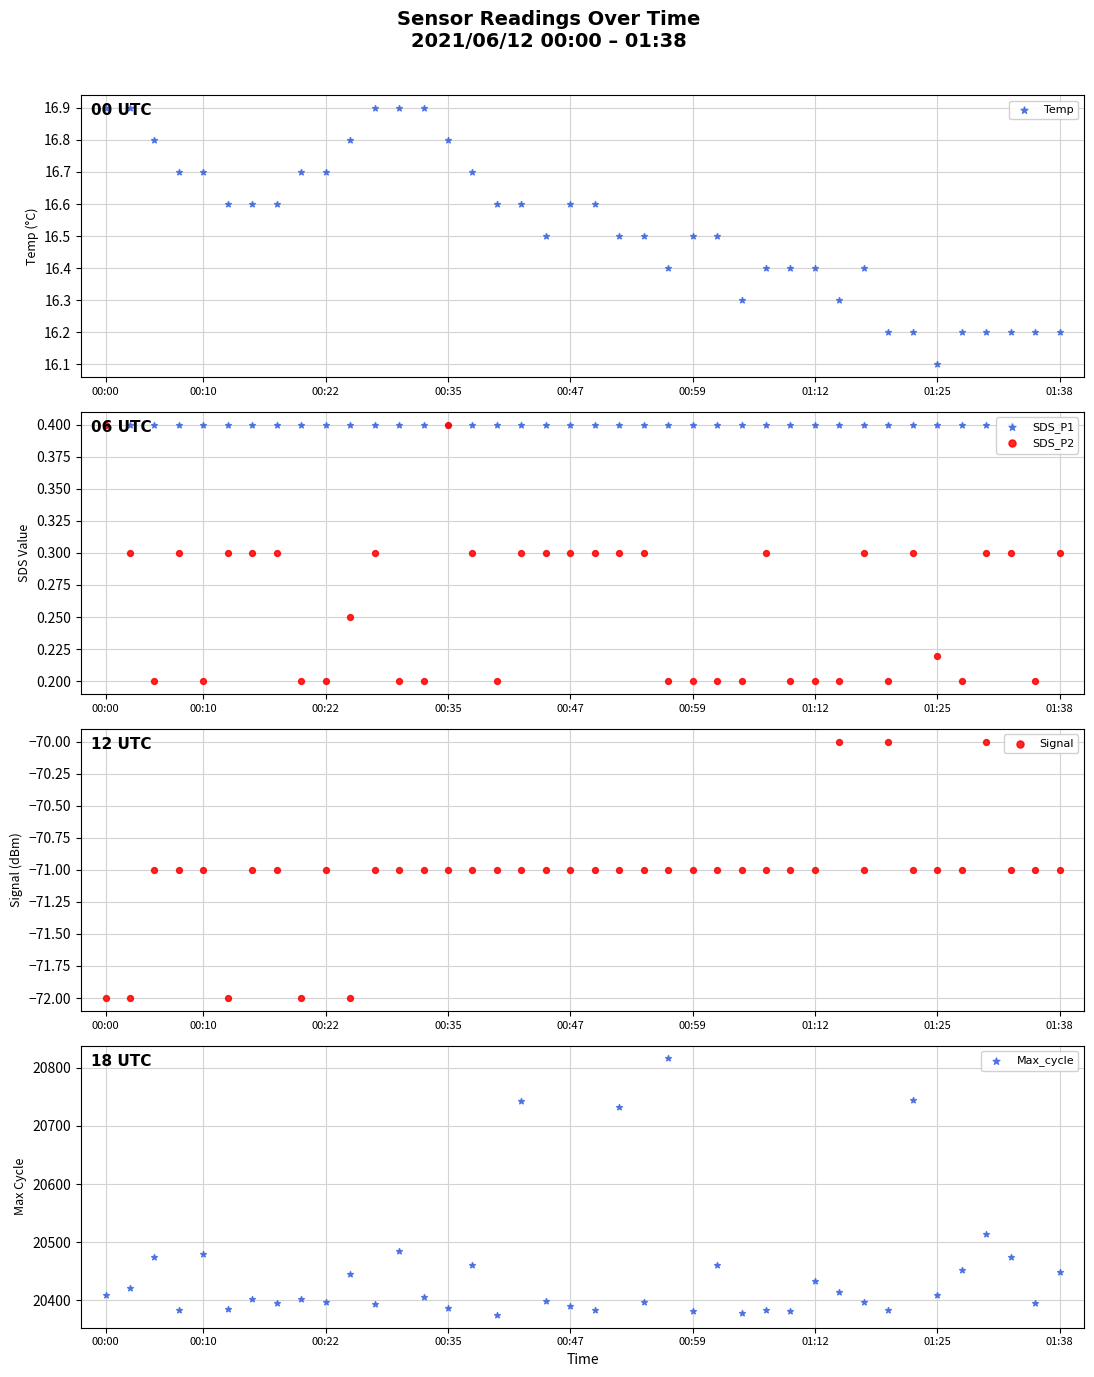

Is the value of Signal at 14 greater than the value of SDS_P1 at 01:38?

No